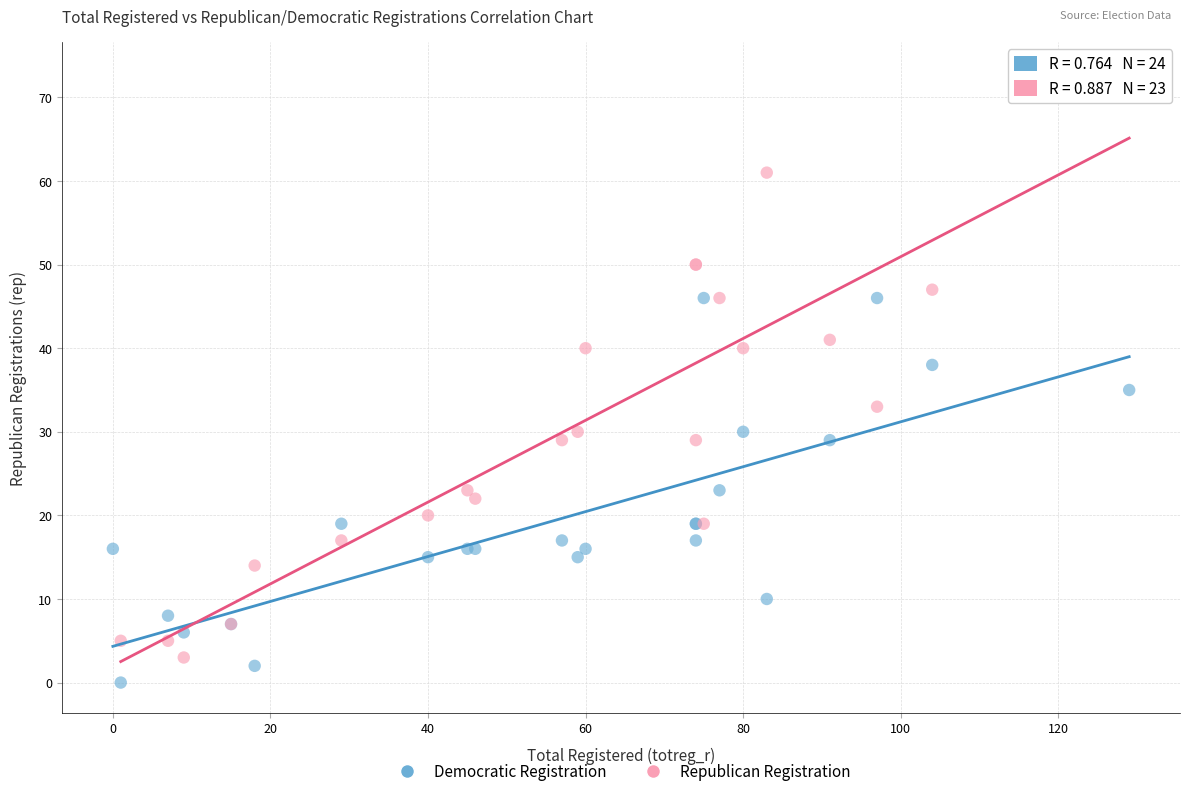

Which series has the widest spread of Y values?

Republican Registration